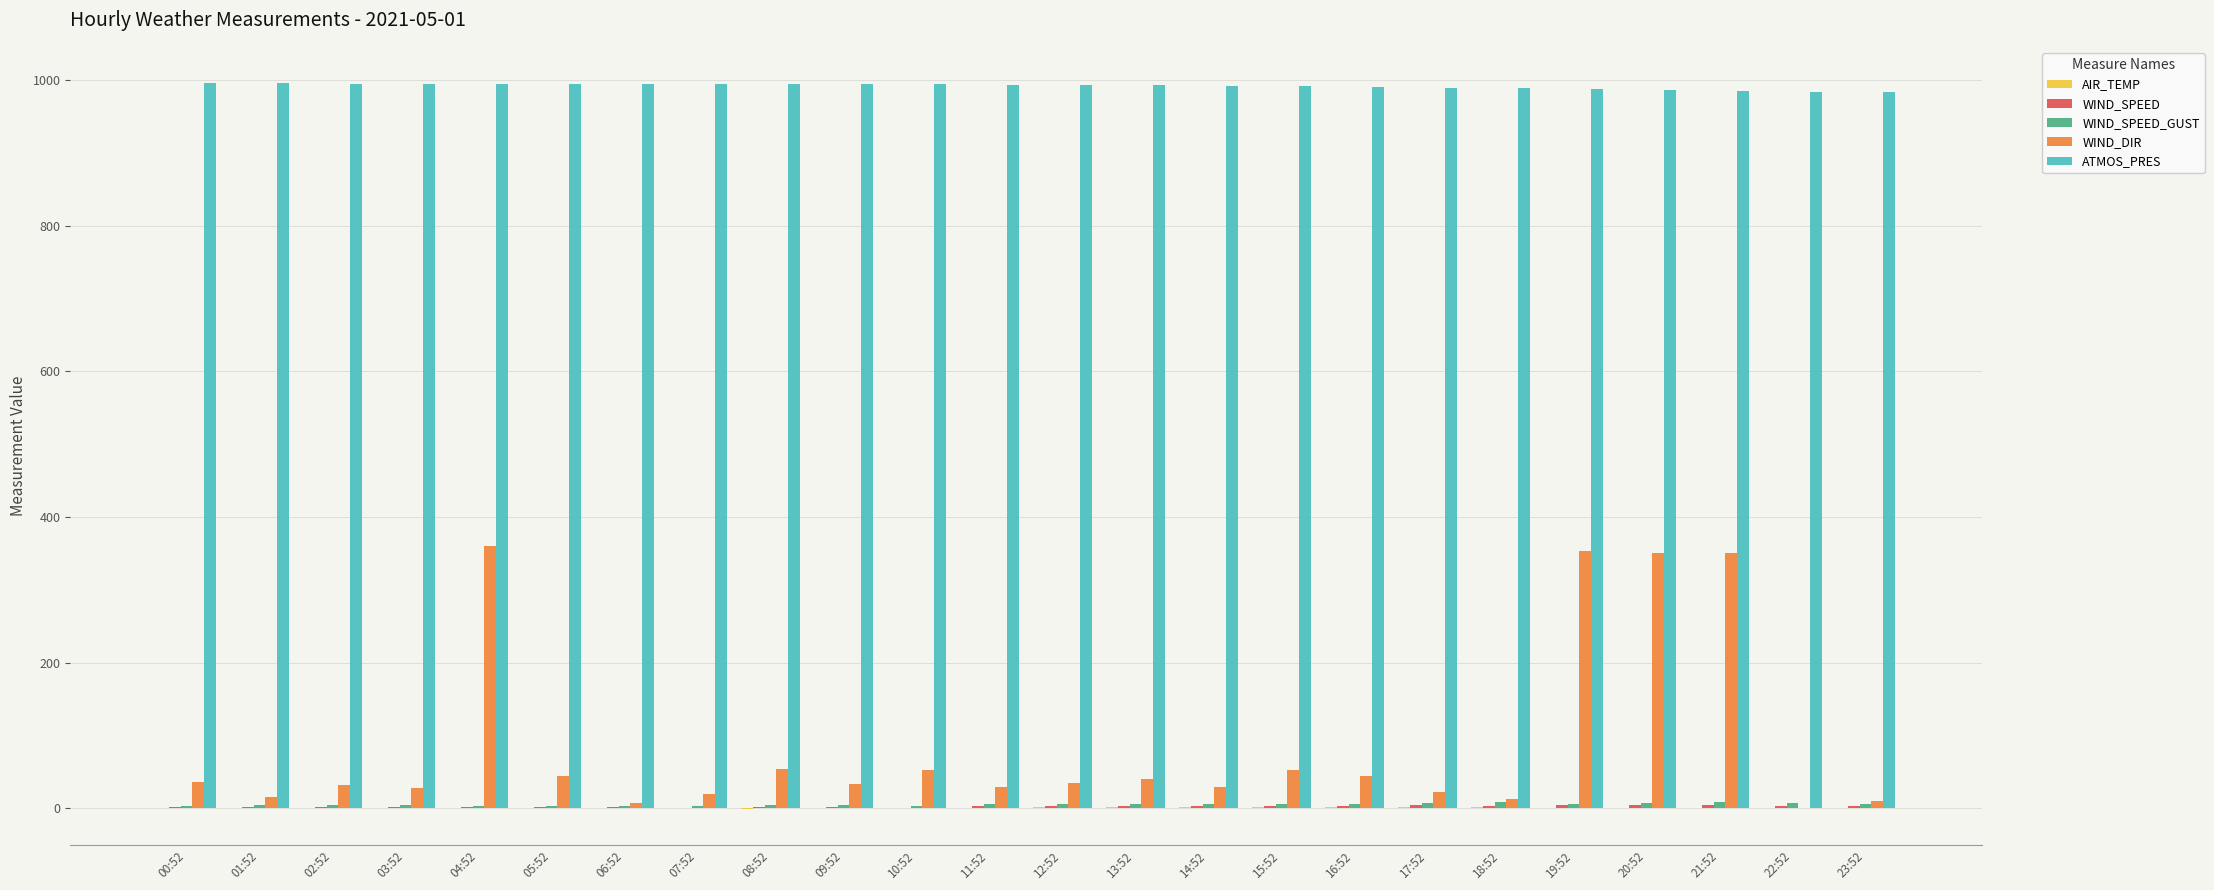

What is the greatest value displayed?

995.6